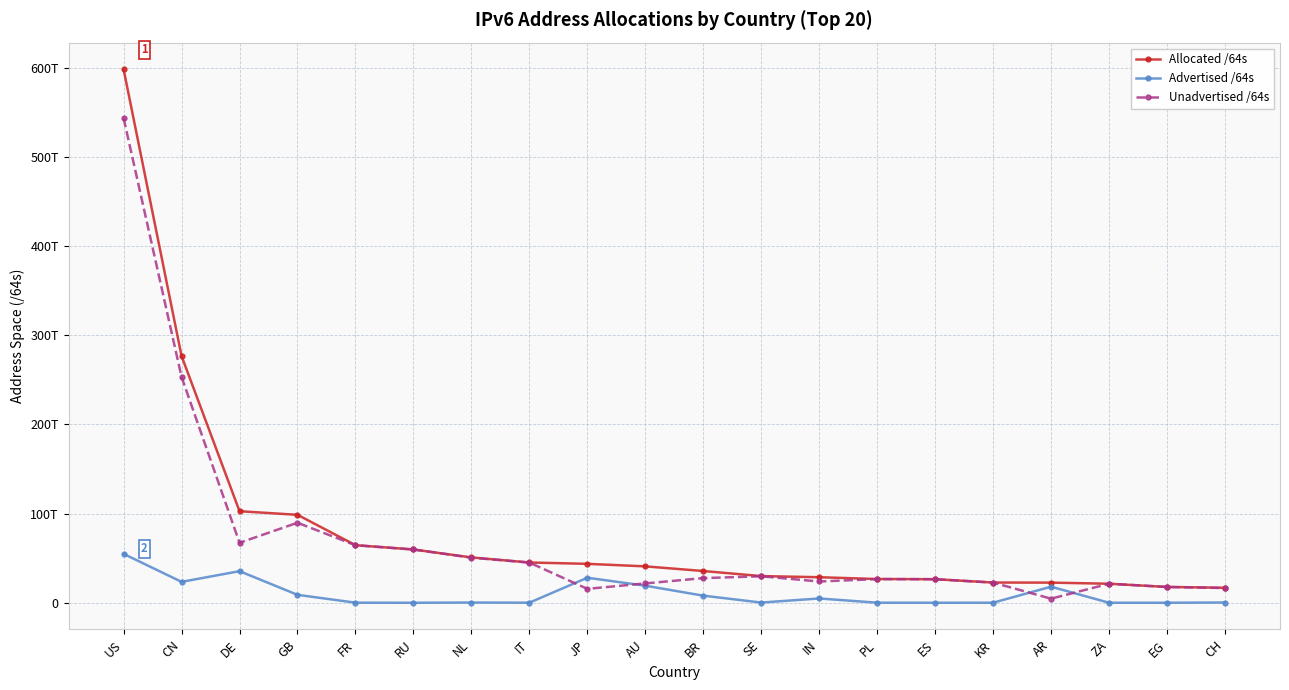

What are all the series names shown in the legend?

Allocated /64s, Advertised /64s, Unadvertised /64s